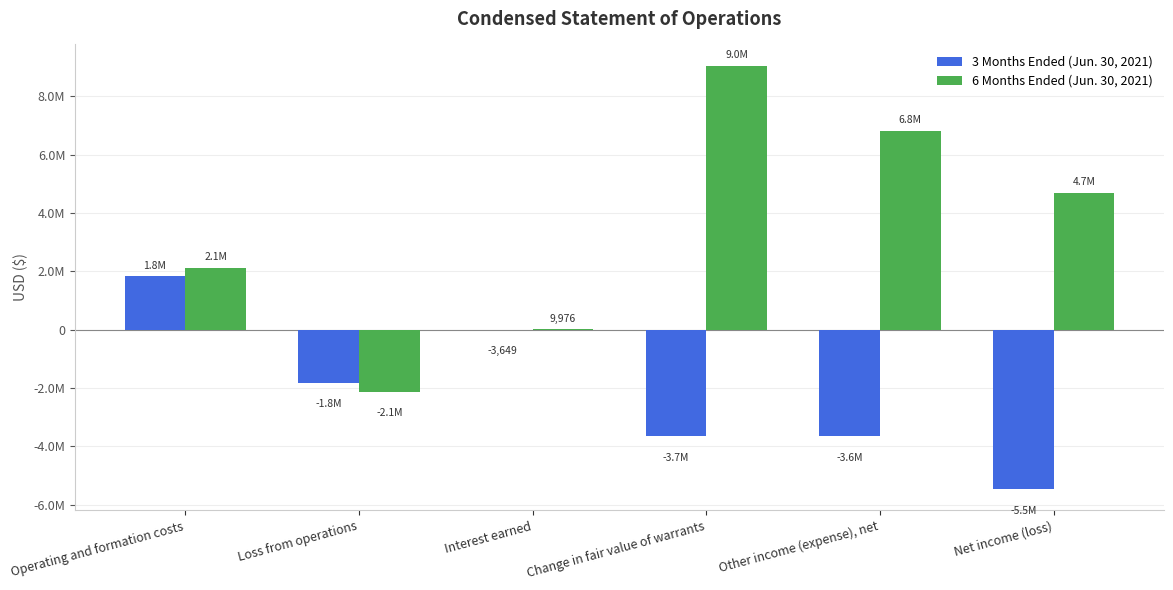

What is the spread (max minus min) of values at Interest earned?

13625